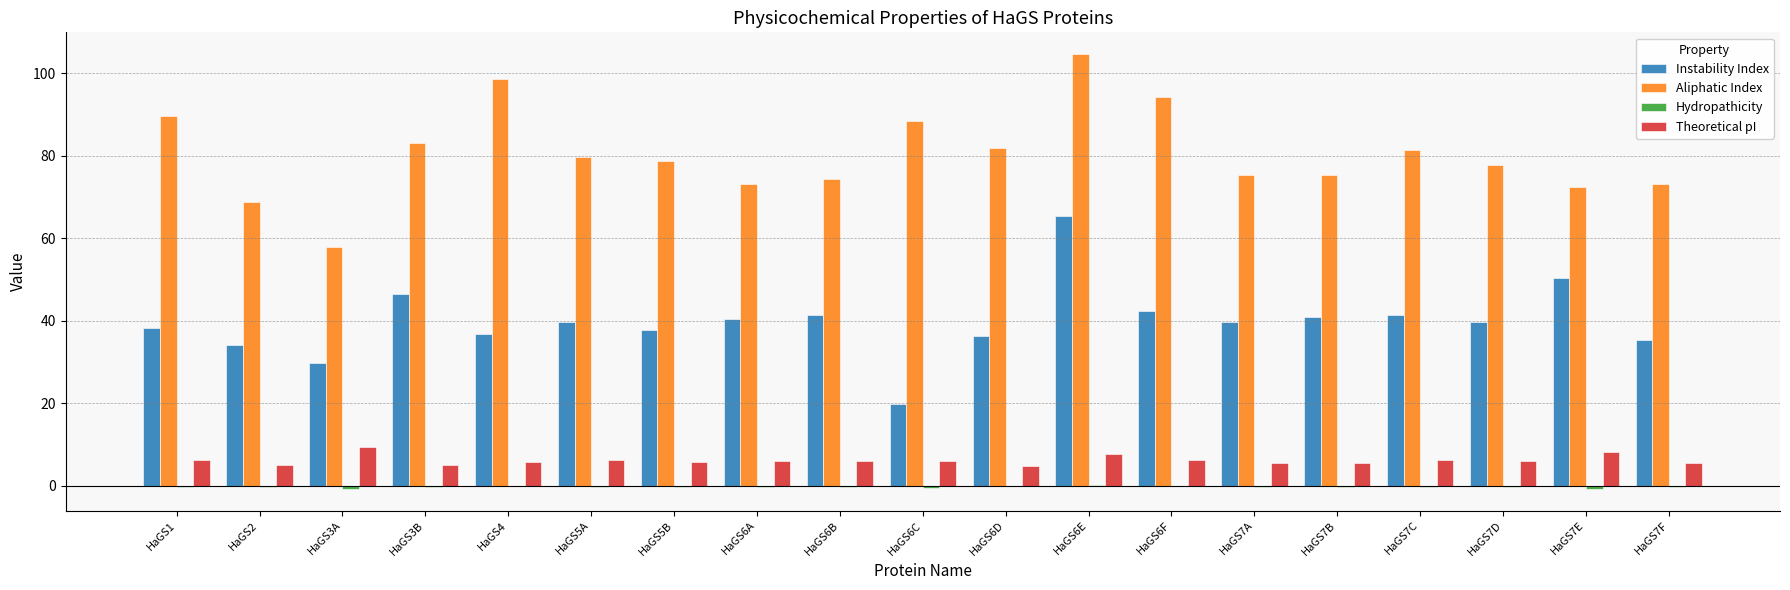

Where does the Instability Index series first go above 39?

HaGS3B